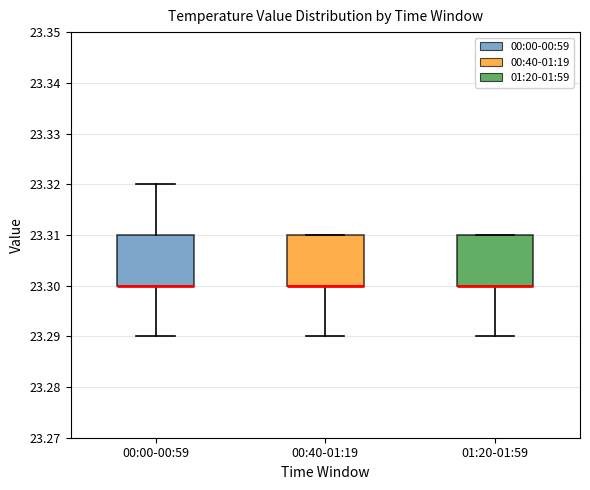

Where does the lower whisker of the box for 01:20-01:59 end on the y-axis? The values are not printed on the chart, so give them approximately, as read against the axis.

23.29